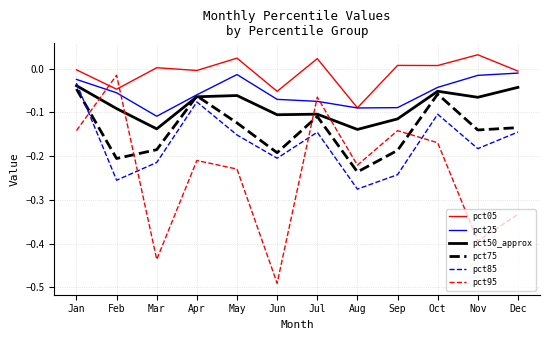

At which category does the chart reach its minimum across all series?

Jun